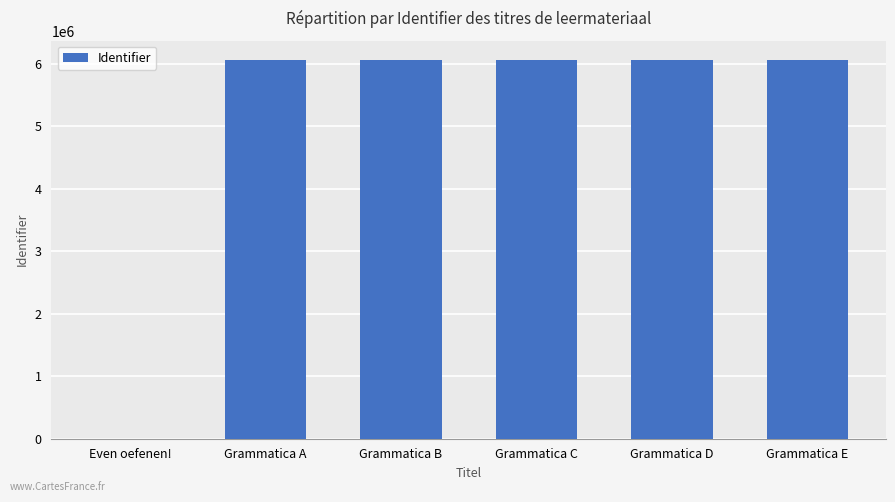

What is the change in value from Even oefenen! to Grammatica C?

+6061688